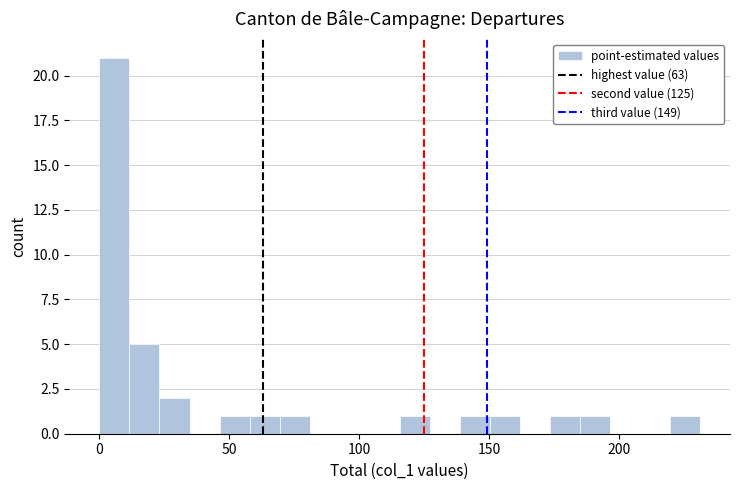

Around what value on the x-axis is the tallest bar? Give the approximate position of its centre, as read against the axis.

5